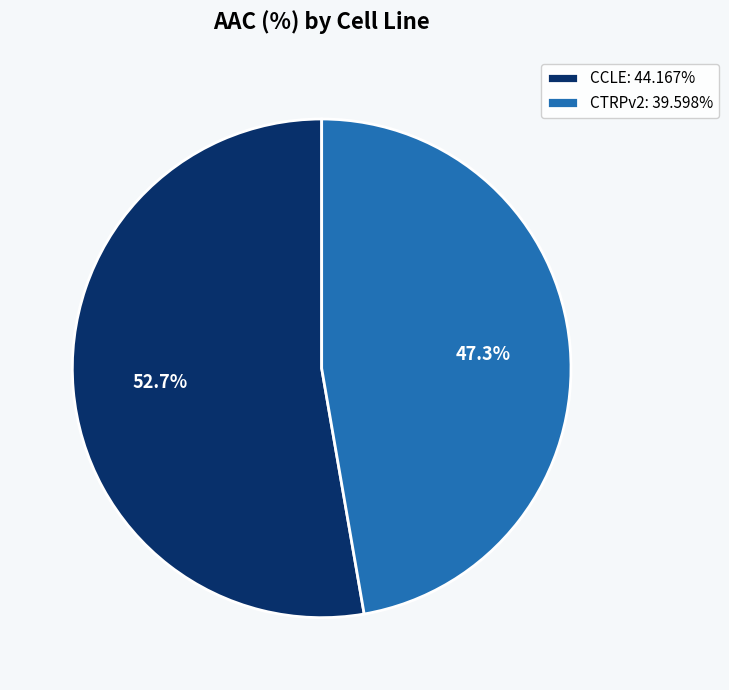

What percentage is the CTRPv2 slice, to the nearest percent?

47%